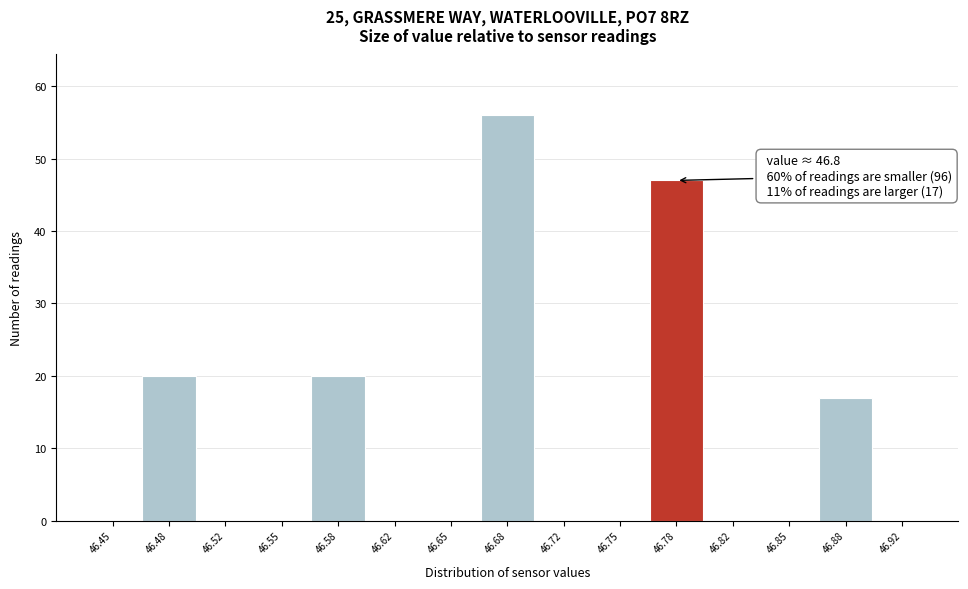

Reading left to right, transcribe all the data shown in this chart.

46.45=0	46.48=20	46.52=0	46.55=0	46.58=20	46.62=0	46.65=0	46.68=56	46.72=0	46.75=0	46.78=47	46.82=0	46.85=0	46.88=17	46.92=0